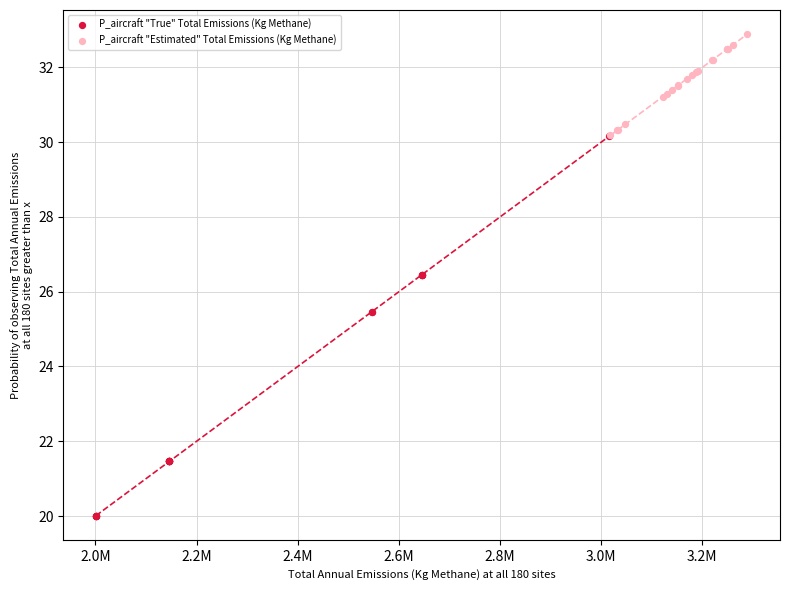

Which series reaches the minimum Y coordinate?

P_aircraft "True" Total Emissions (Kg Methane)